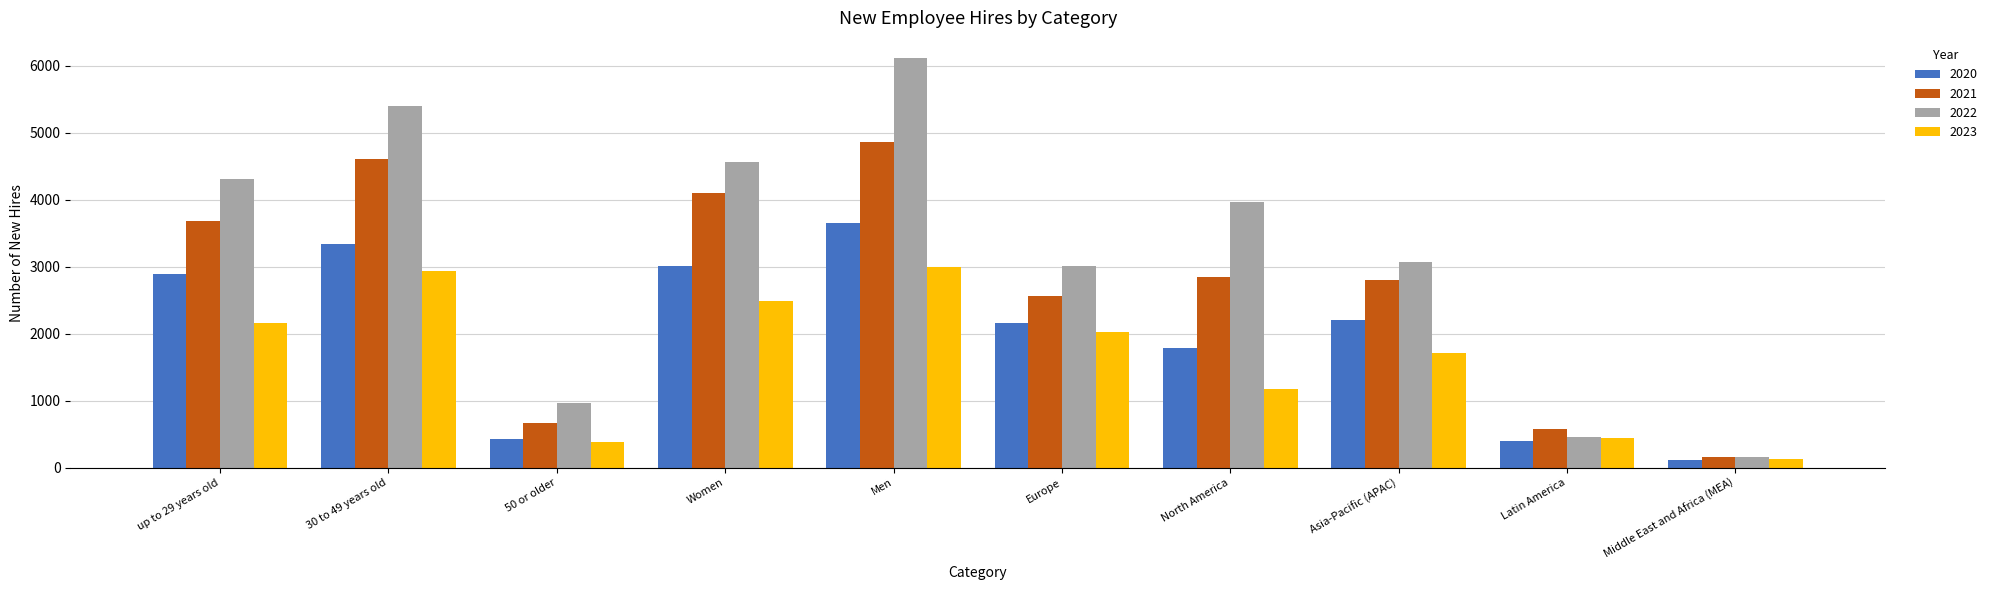

True or false: 2021 has a value of 4610 at 30 to 49 years old.

True